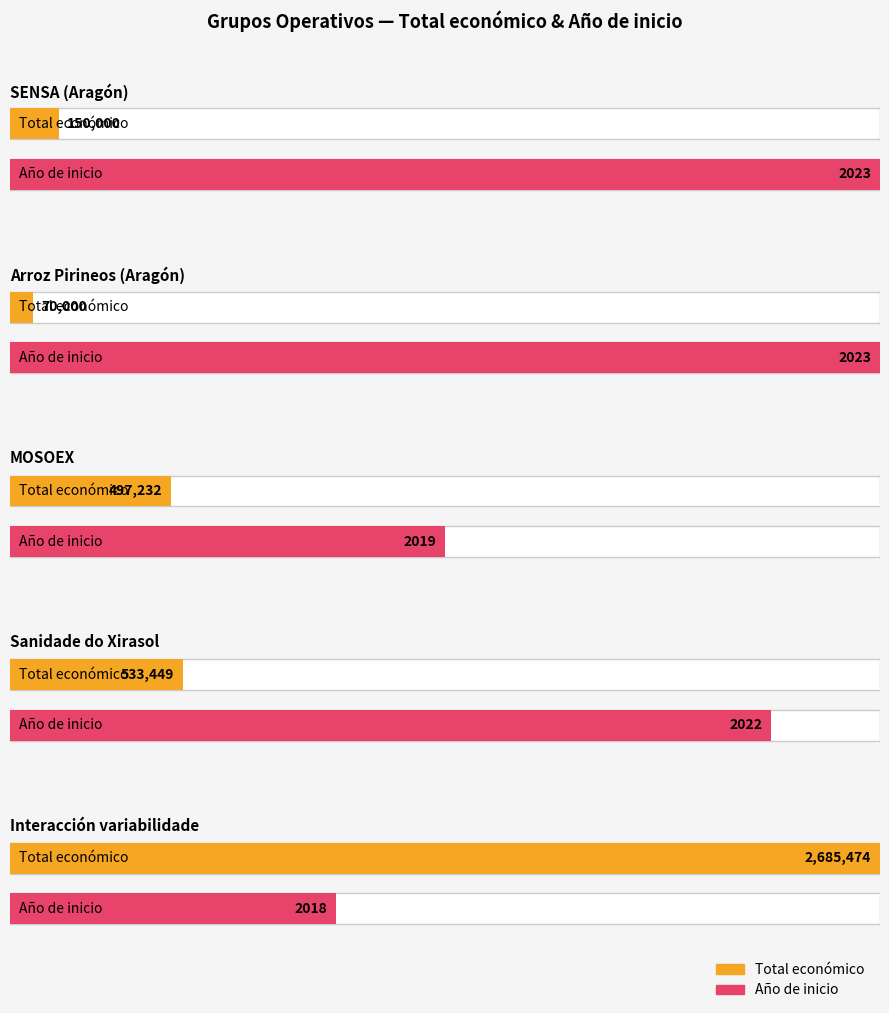

Count the Año de inicio values in the range 2019 to 2023.

4